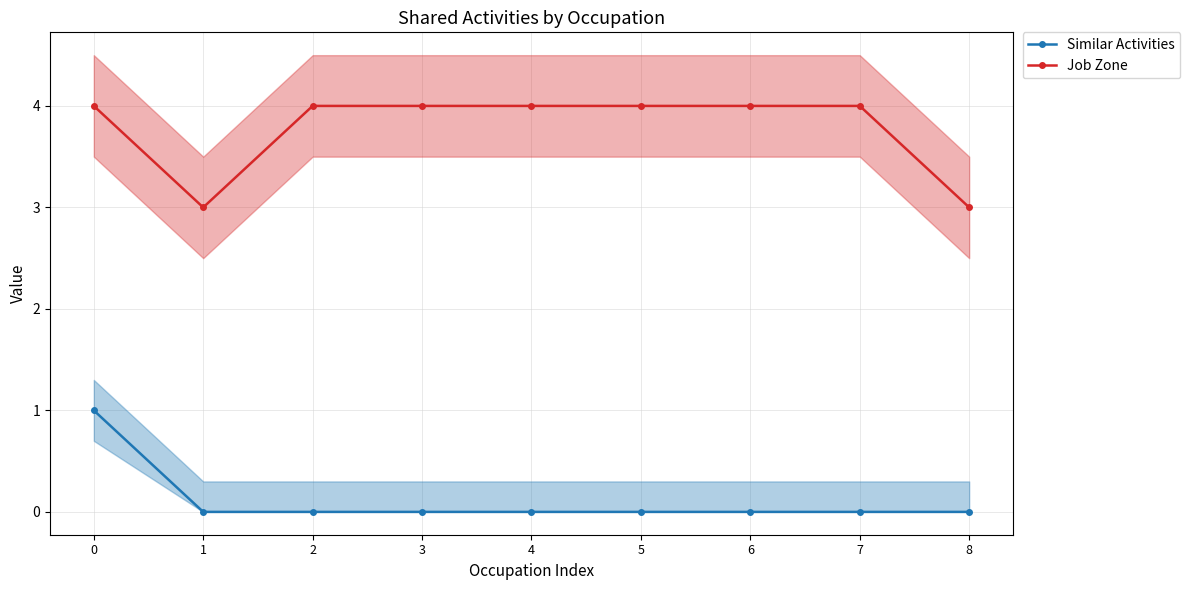

True or false: Similar Activities has a value of 1 at 4.

False